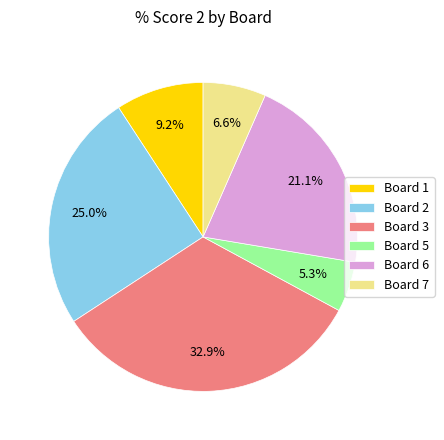

Between Board 7 and Board 6, which is larger?

Board 6